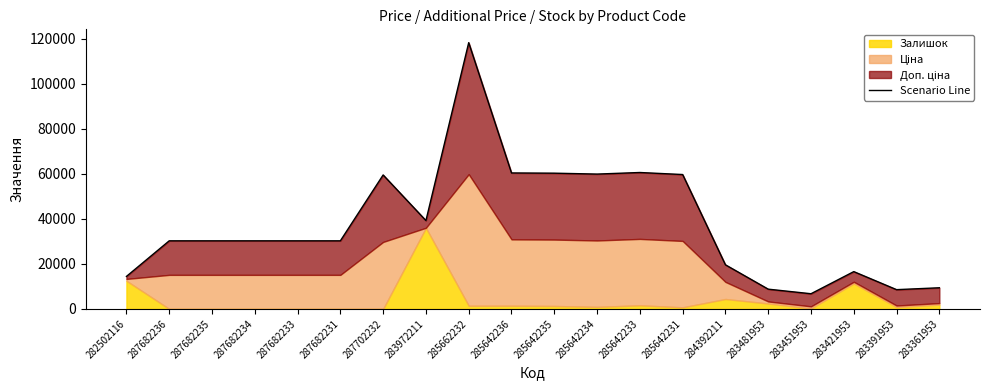

At which category does the data reach its first local peak?

287702232